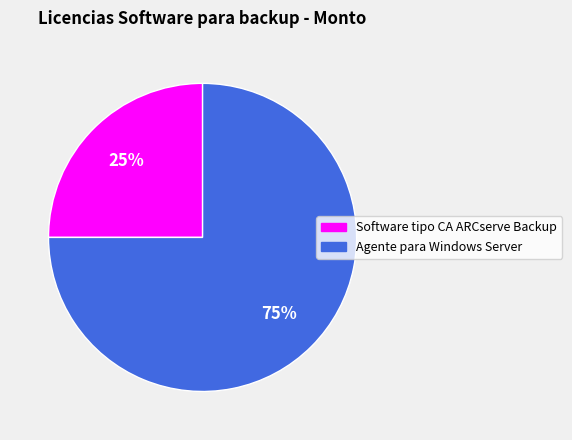

Which slice is the smallest?

Software tipo CA ARCserve Backup